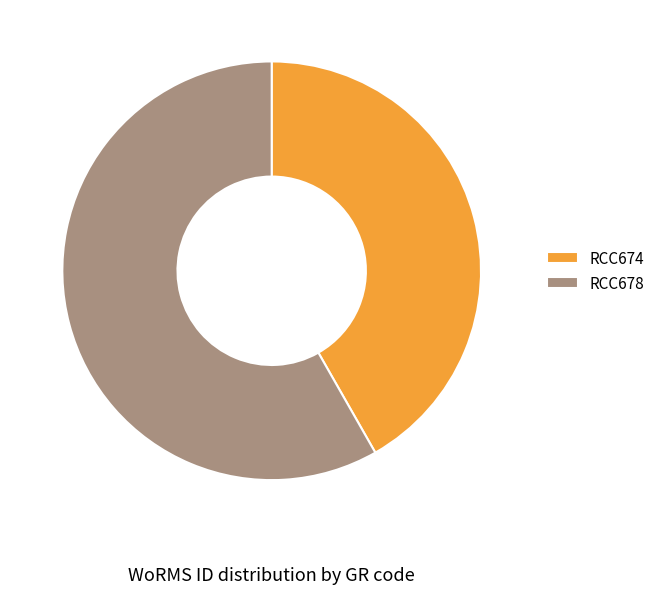

Which slice represents more than half of the pie?

RCC678